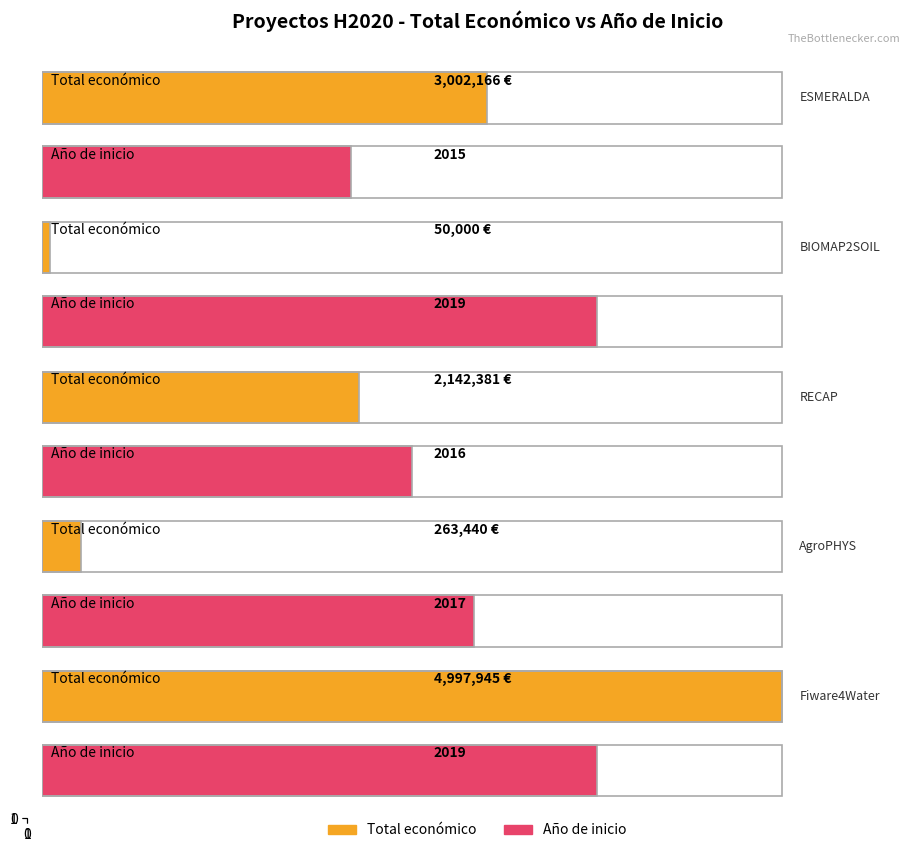

Are the bars grouped side by side (vs. stacked)?

No